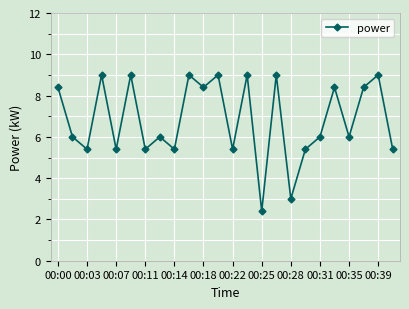

What is the minimum value shown in the chart?

2.4